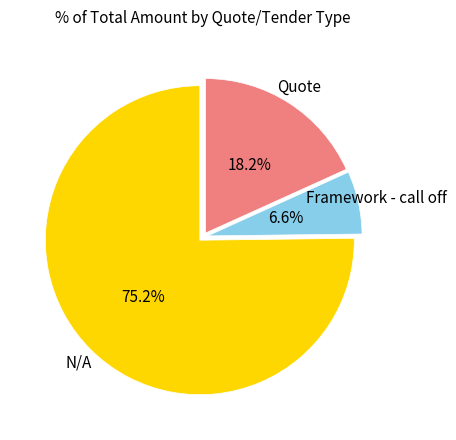

How many segments does this pie chart have?

3